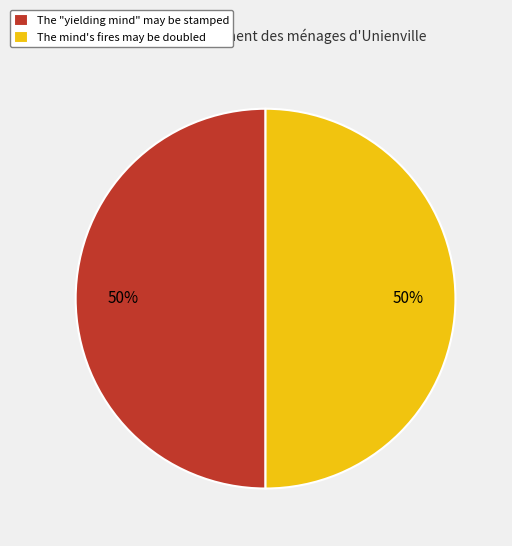

To the nearest percent, what percentage of the pie is The "yielding mind" may be stamped?

50%